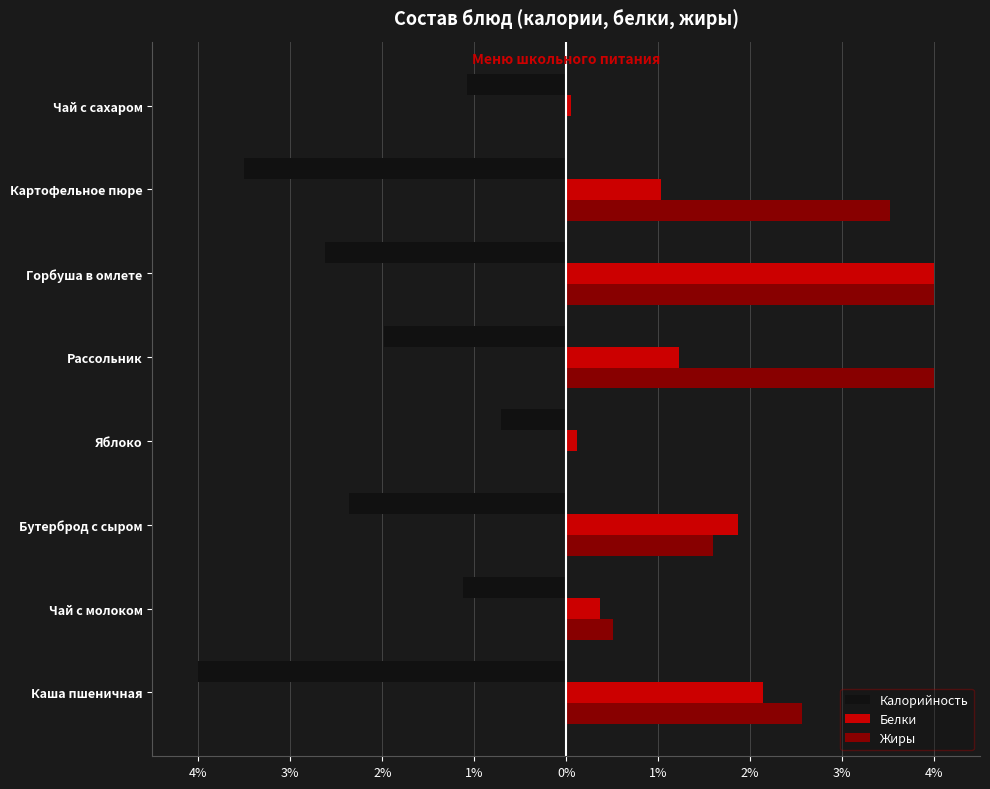

What is the smallest value displayed?

-4.0